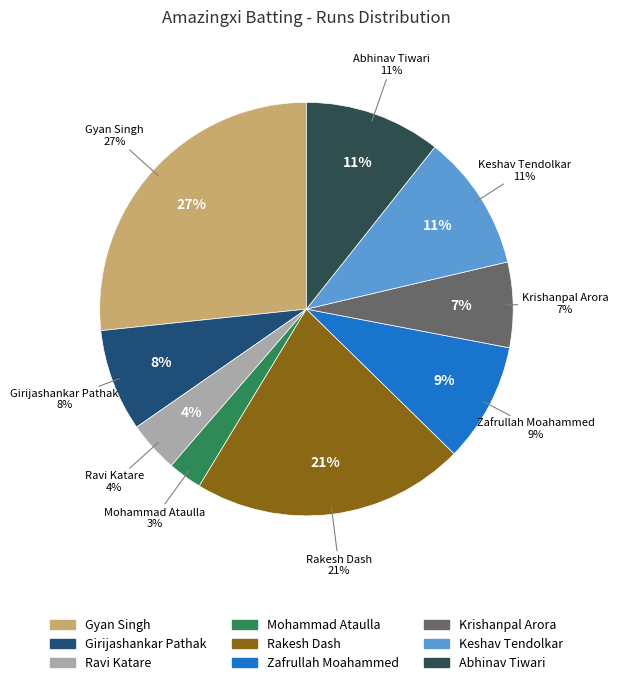

The Rakesh Dash slice represents 21% of the pie. True or false?

True